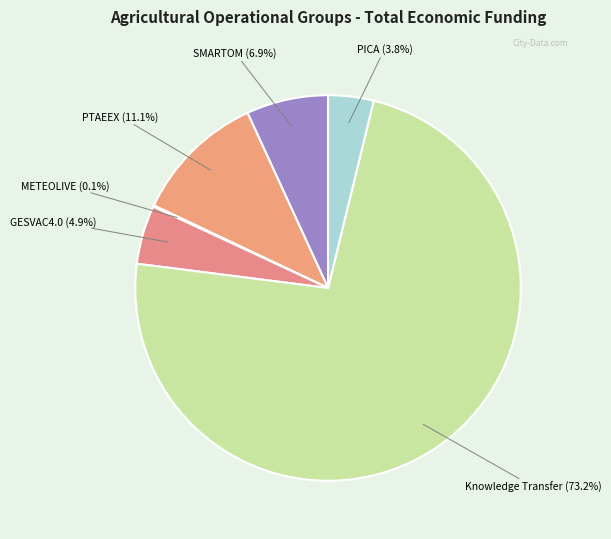

Which slice is the largest?

Knowledge Transfer